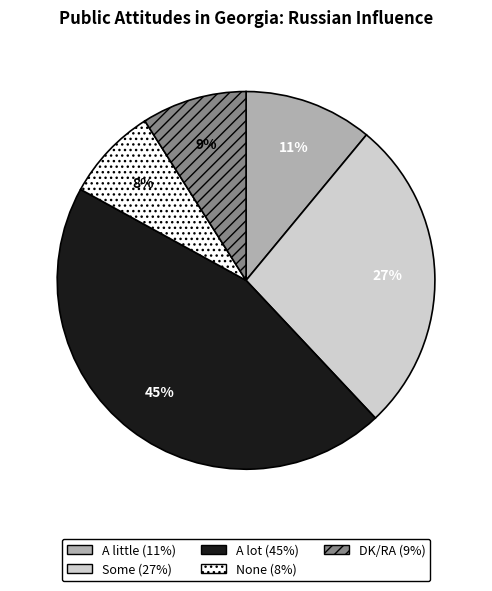

To the nearest percent, what is the average slice percentage?

20%